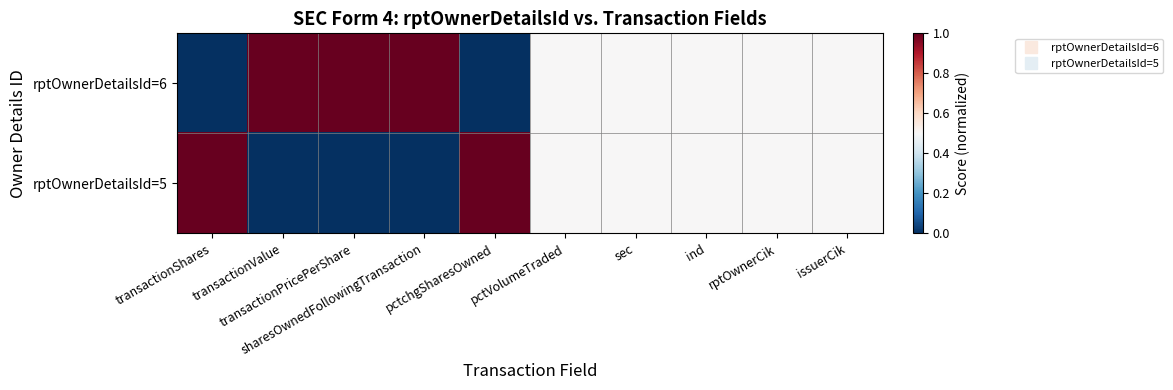

How many categories are shown in the chart?

10